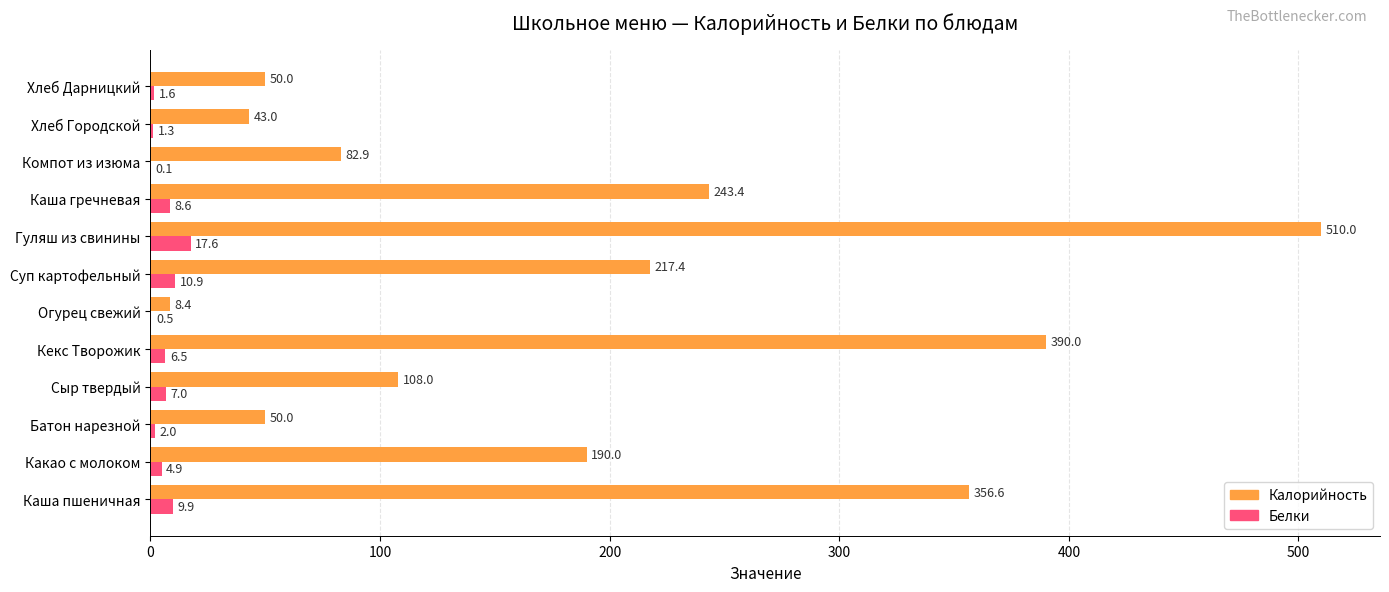

Is the value of Белки at Компот из изюма greater than the value of Калорийность at Кекс Творожик?

No